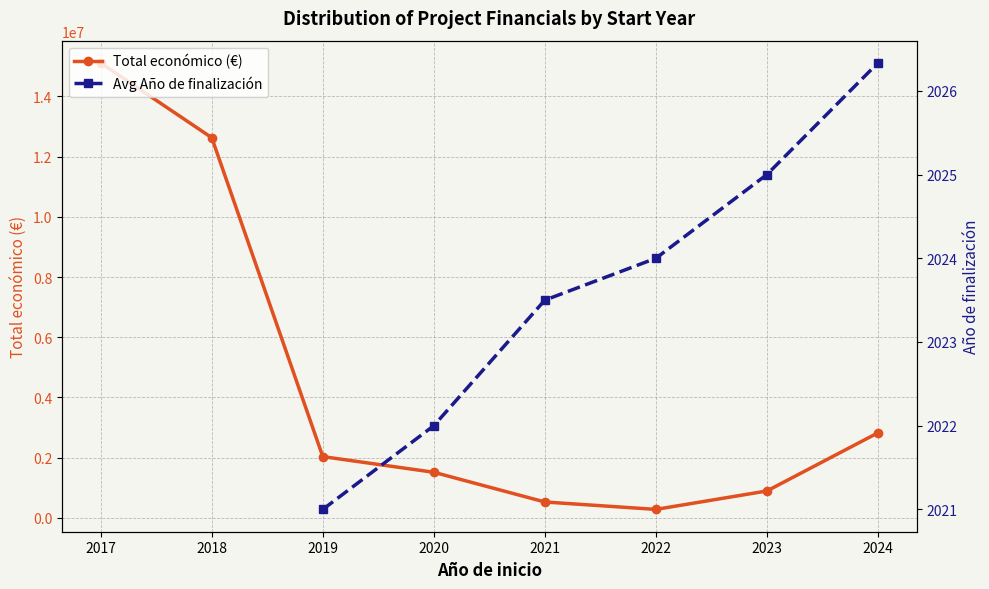

At which category does the chart reach its peak across all series?

2017